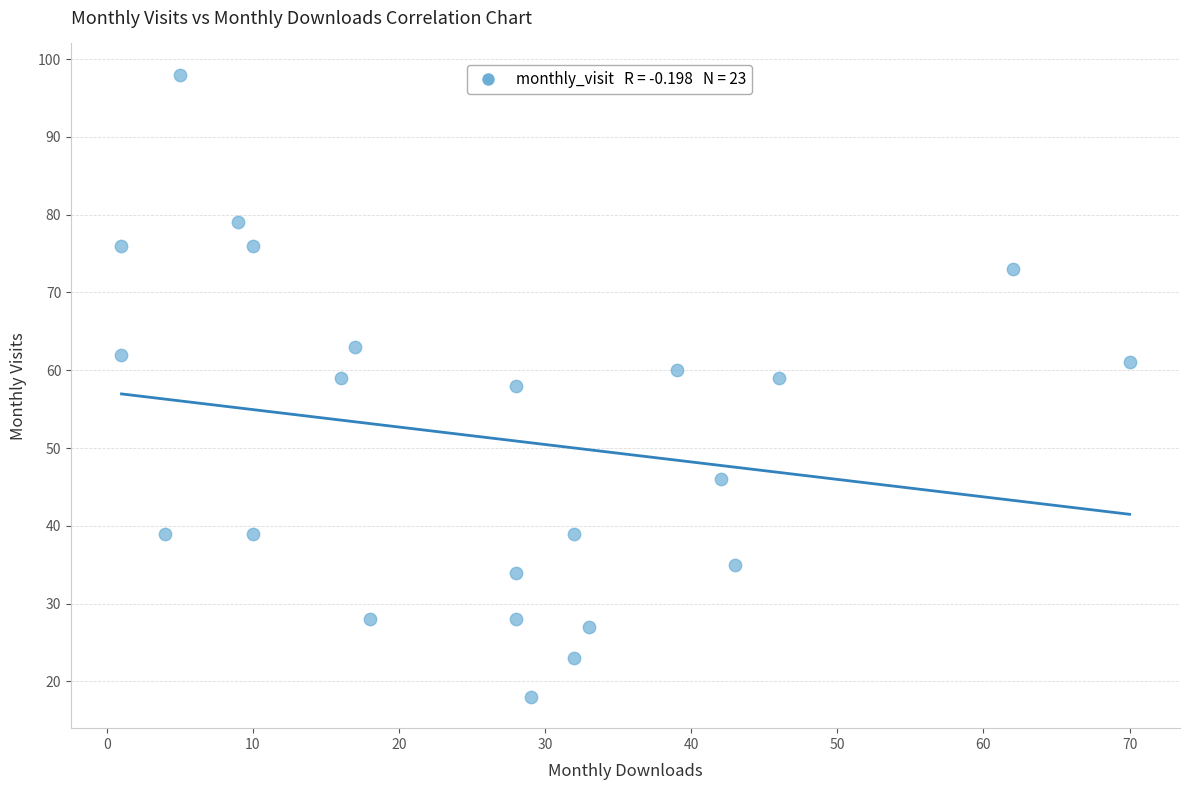

What is the range of Y values (max minus min)?

80